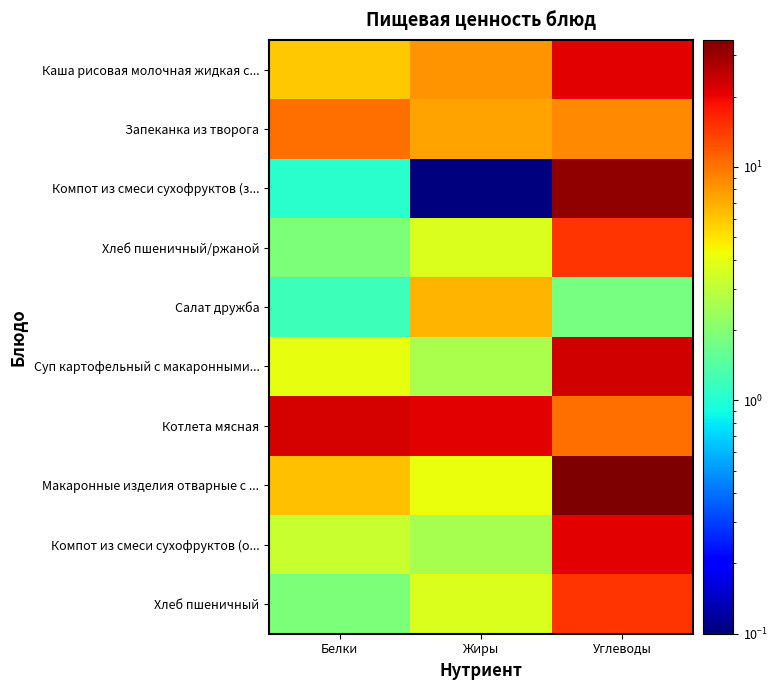

What is the spread (max minus min) of values at Жиры?

21.0